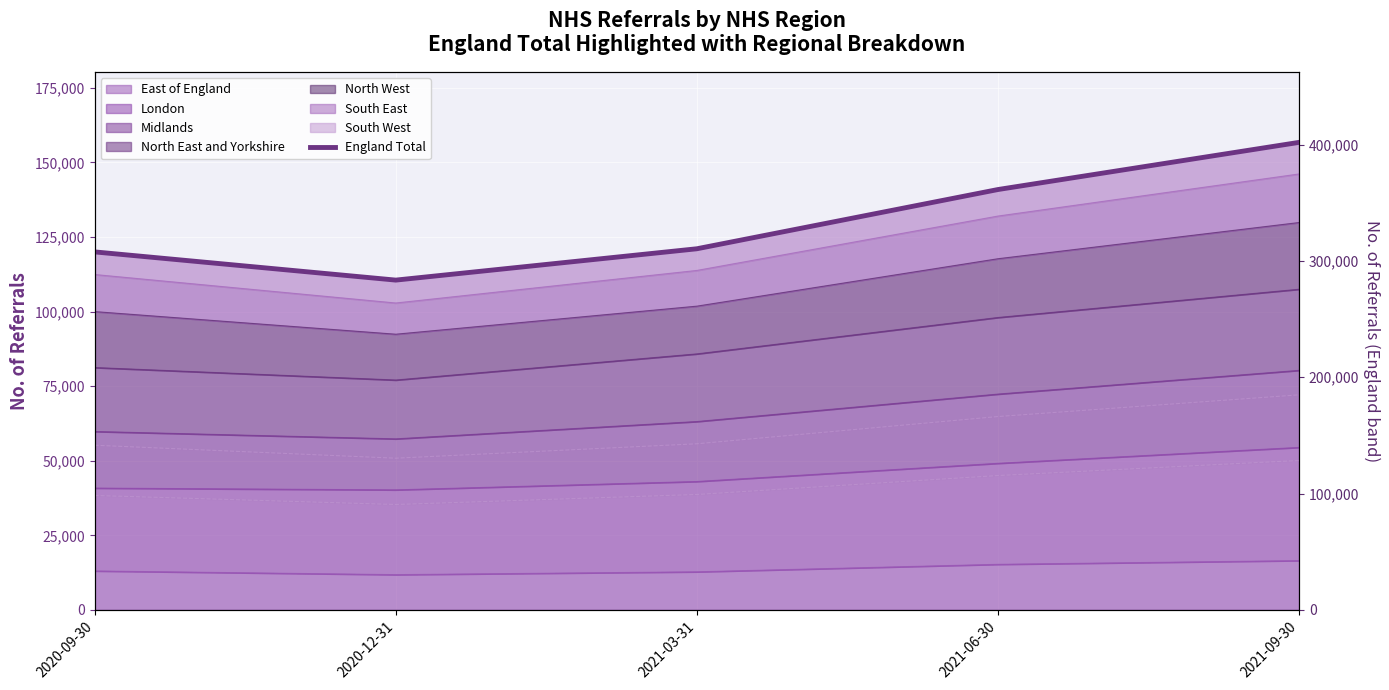

At which label is the value closest to 133610?

2021-06-30